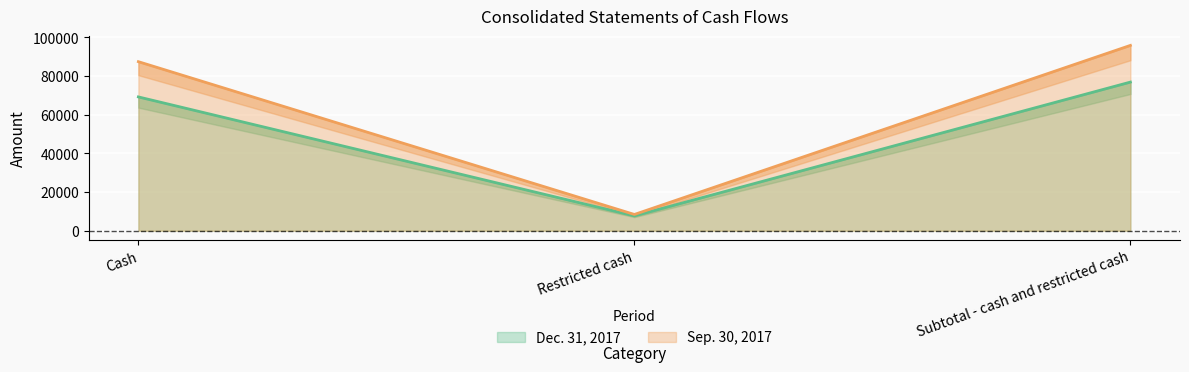

Which series changed the most between Cash and Subtotal - cash and restricted cash?

Sep. 30, 2017